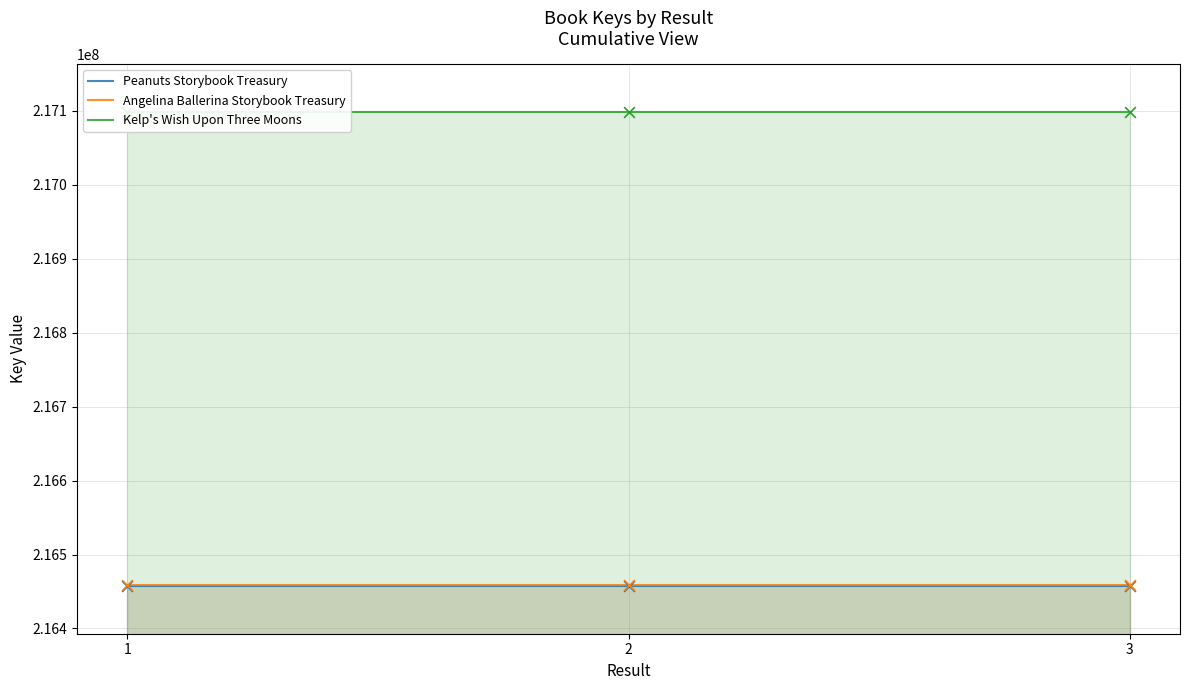

Which series contains the highest Y value?

Kelp's Wish Upon Three Moons